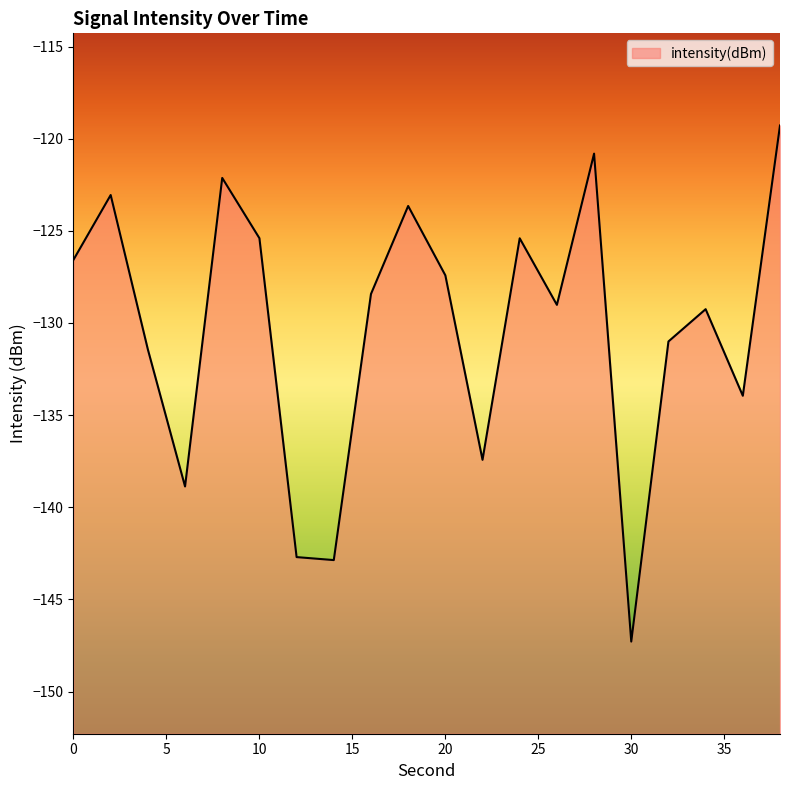

How many lines are shown in the chart?

1